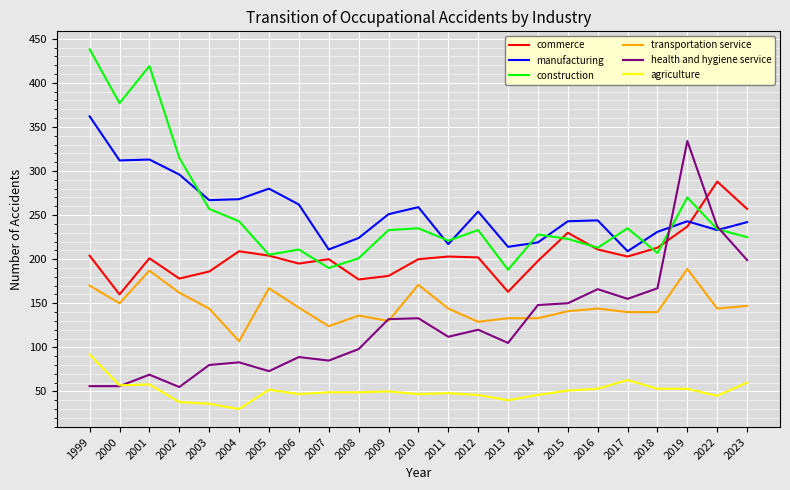

Which series has the widest spread of values?

health and hygiene service